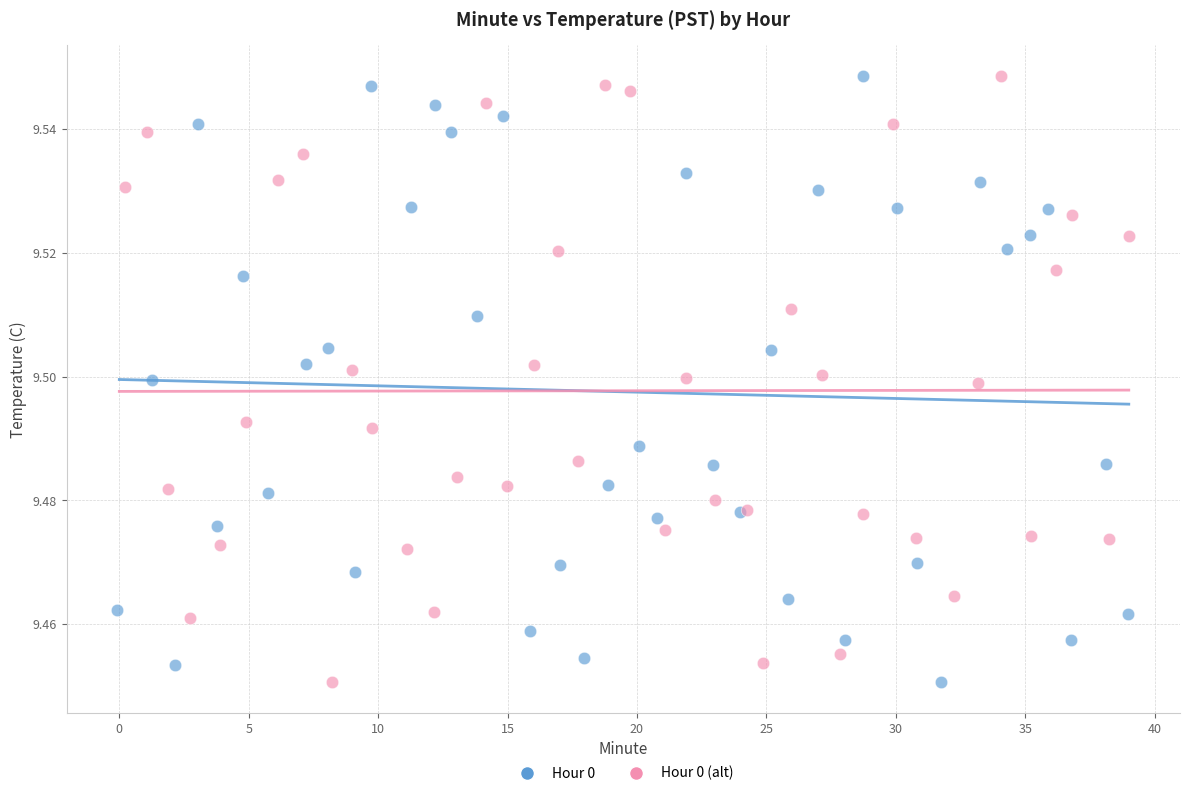

What are all the series names shown in the legend?

Hour 0, Hour 0 (alt)